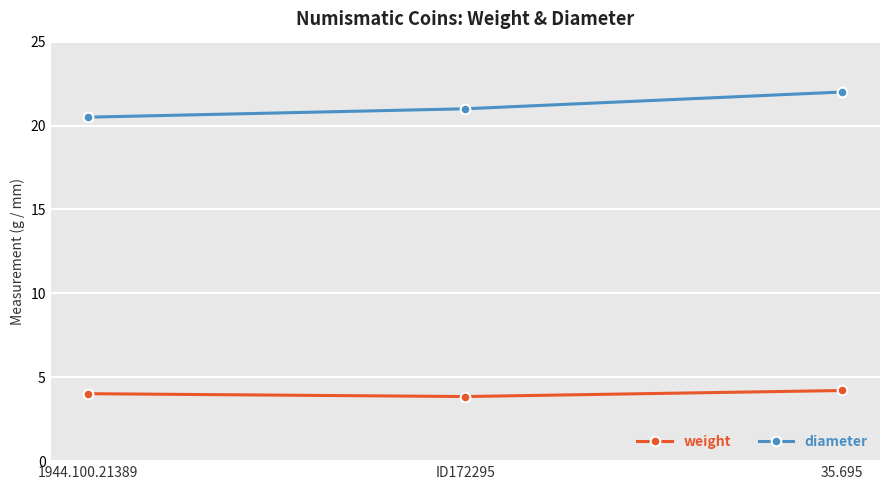

Rank the series at 35.695 from highest to lowest value.

diameter, weight